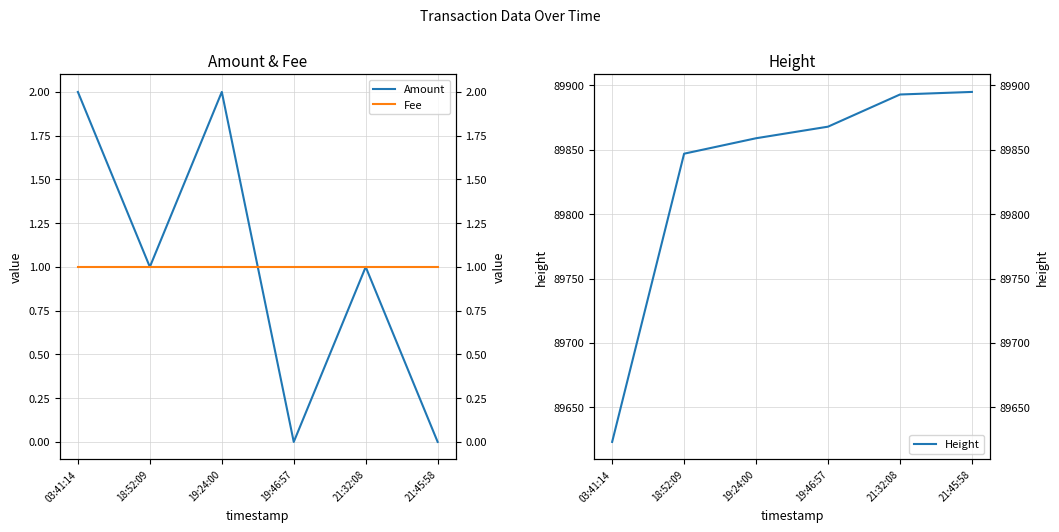

True or false: Height and Fee intersect in this chart.

False